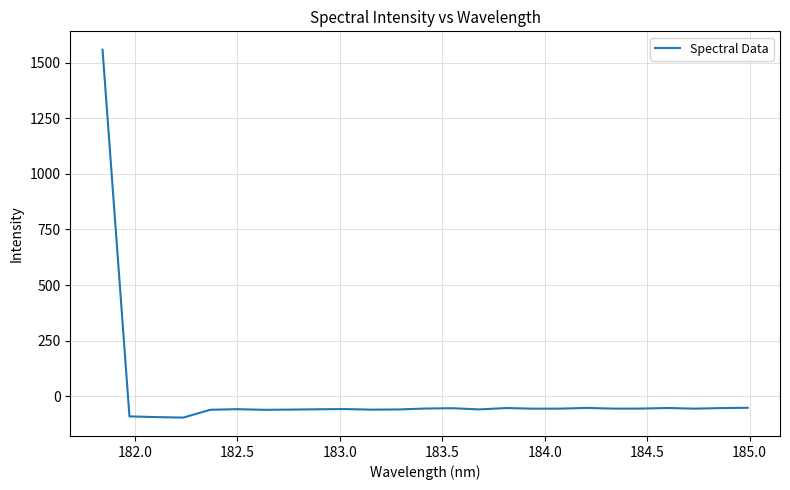

What is the difference between the maximum and minimum values?

1654.5